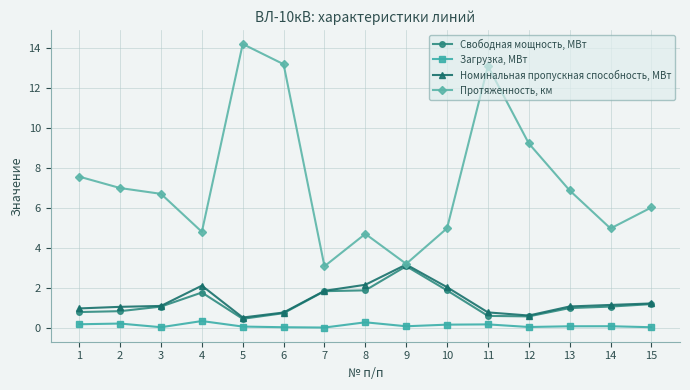

What is the difference between the second highest and minimum values in the Протяженность, км series?

10.1